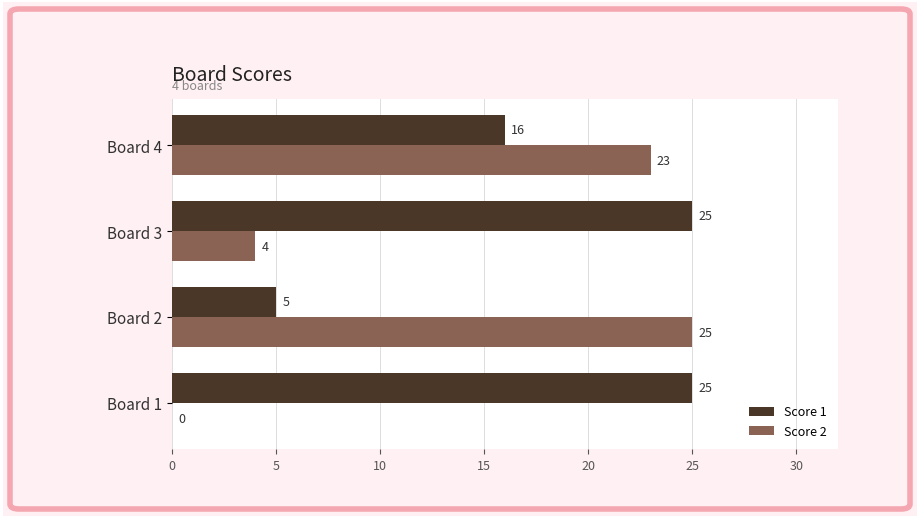

Which series has the widest spread of values?

Score 2